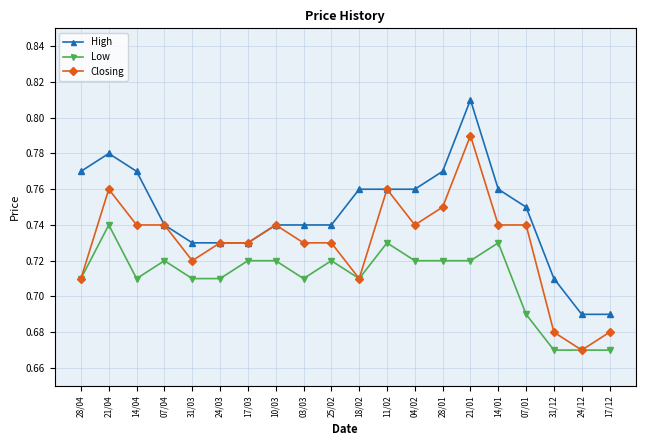

At which category does Closing reach its first local peak?

21/04